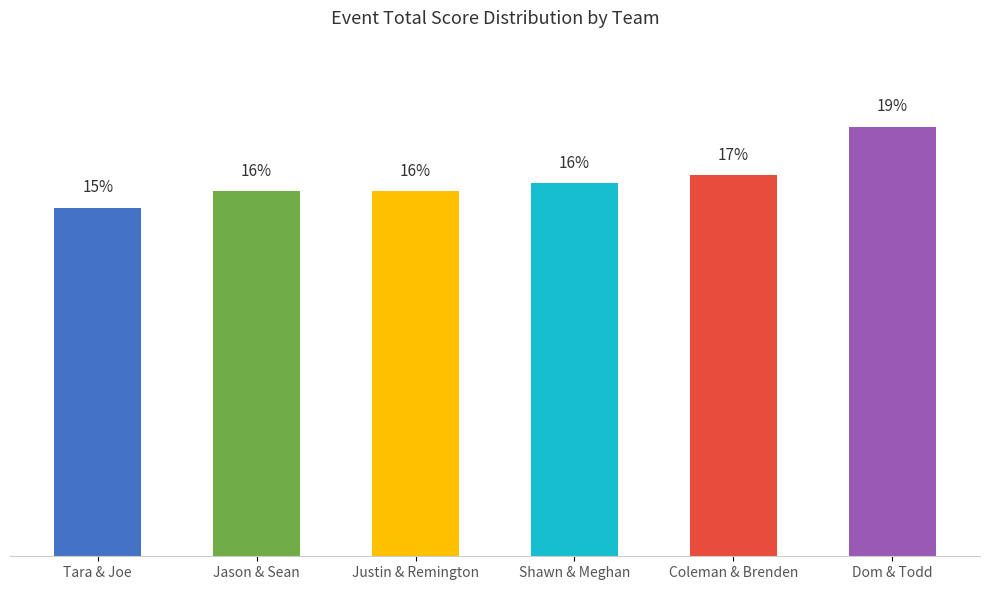

Are the bars horizontal?

No